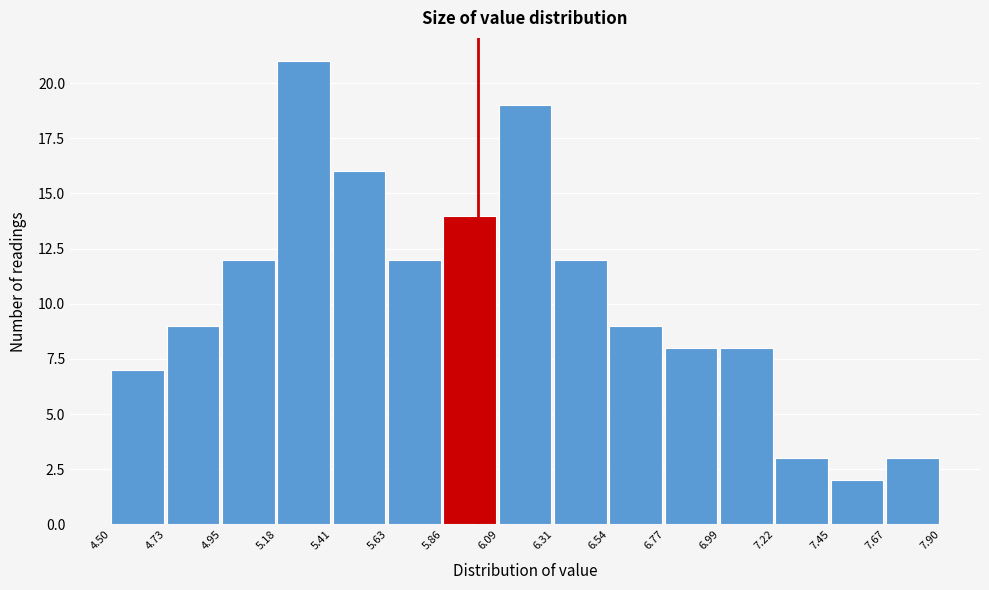

How tall is the bar that spans 5.86 to 6.09 on the x-axis? The values are not printed on the chart, so give them approximately, as read against the axis.

14